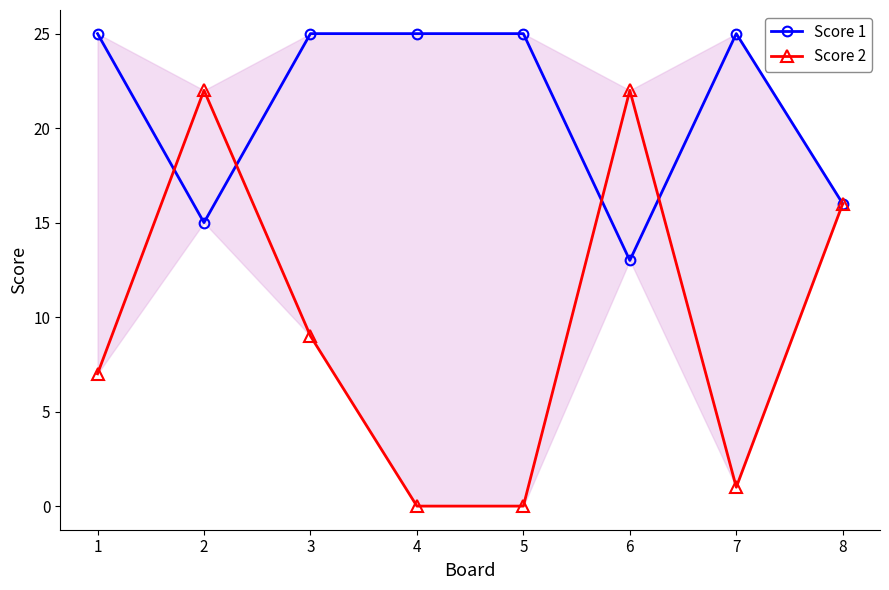

What is the maximum value shown in the chart?

25